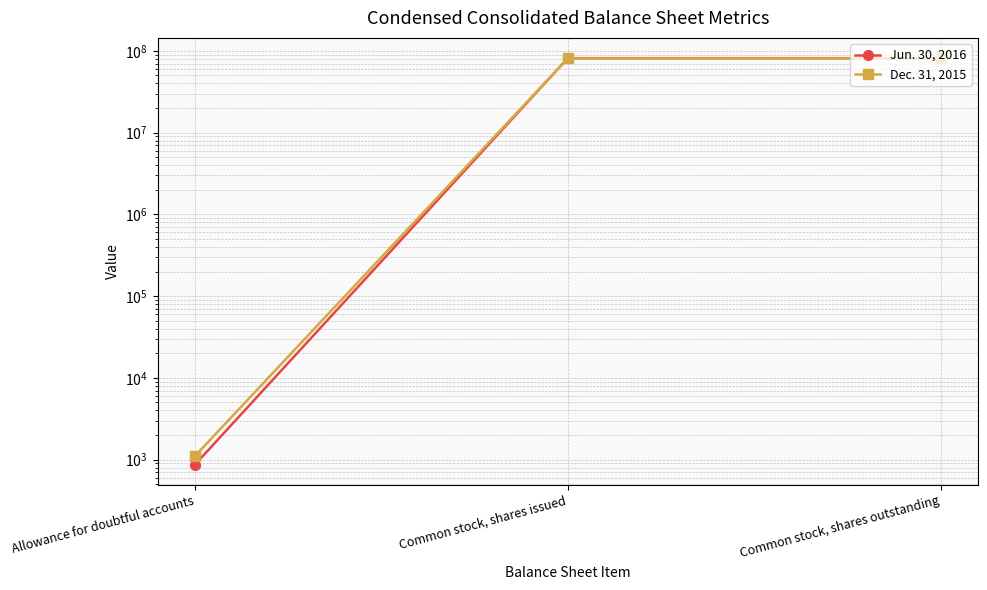

The value of Dec. 31, 2015 at Common stock, shares outstanding is 46243140. True or false?

False